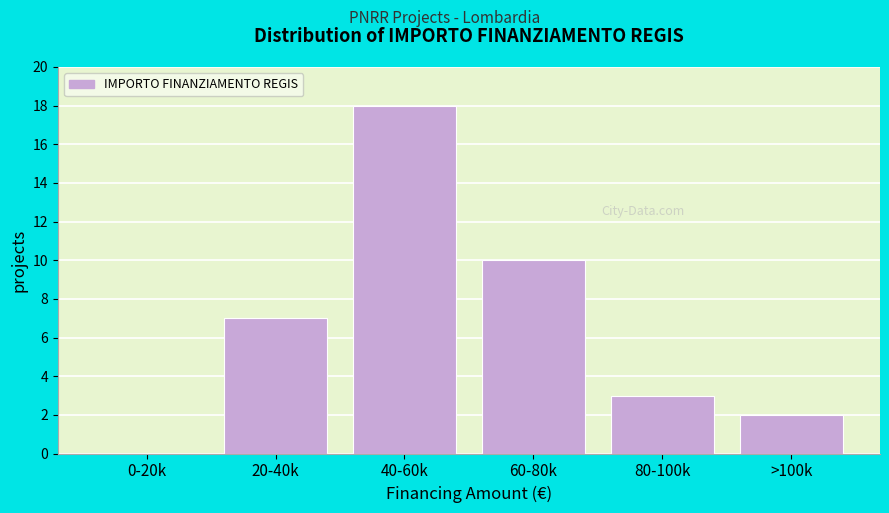

What is the change in value from 0-20k to 80-100k?

+3